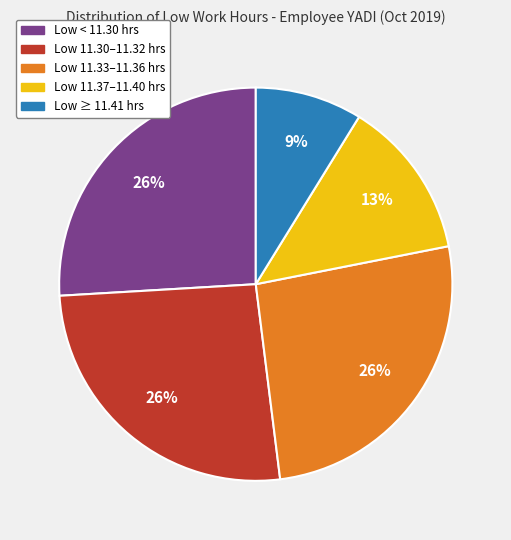

Does any single category account for the majority?

No